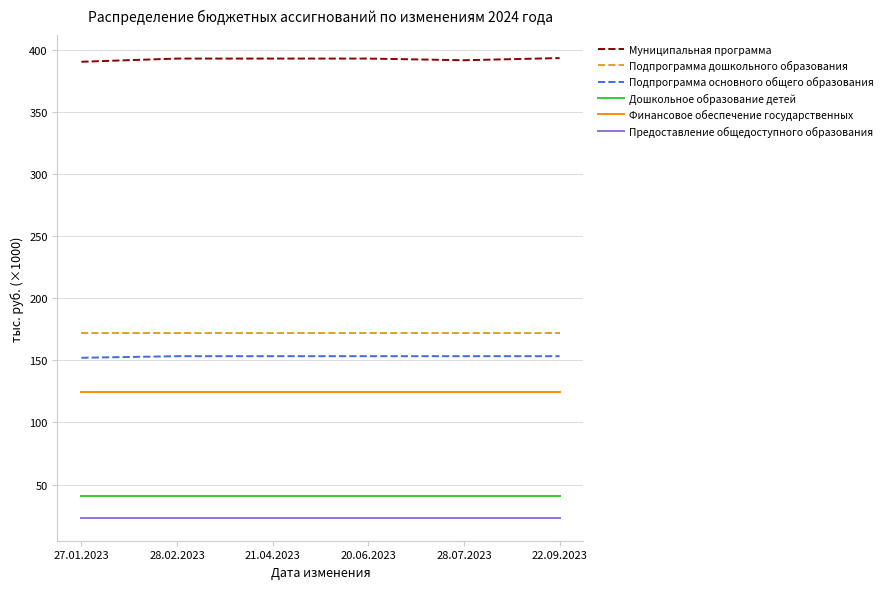

At 22.09.2023, list the series in order from largest to smallest.

Муниципальная программа, Подпрограмма дошкольного образования, Подпрограмма основного общего образования, Финансовое обеспечение государственных, Дошкольное образование детей, Предоставление общедоступного образования